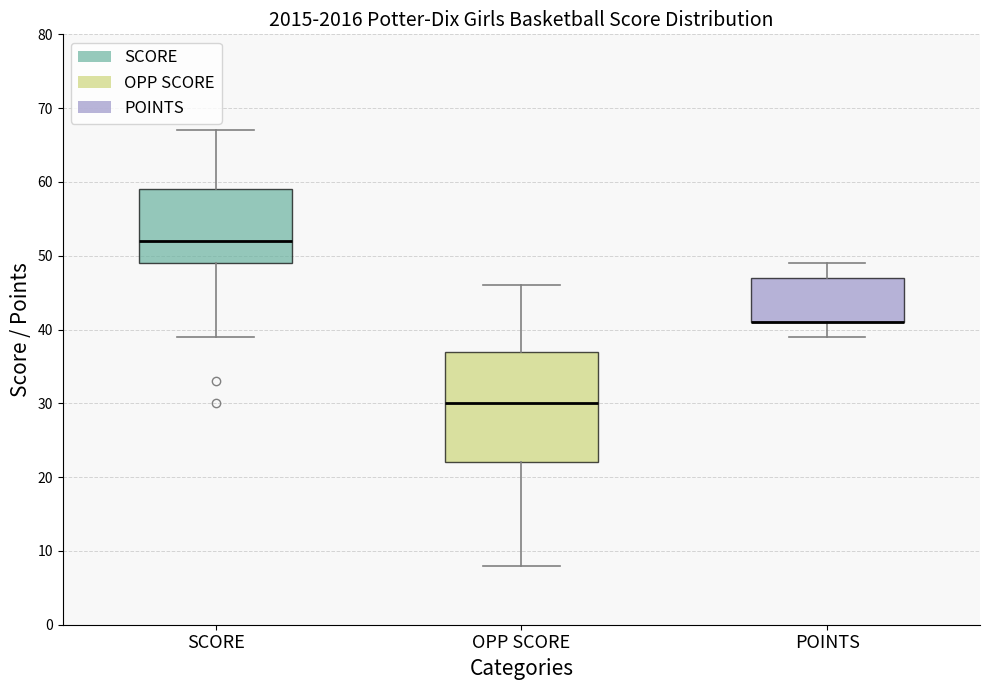

Reading left to right, read every box against the y-axis: the position of its median line, the range the box covers, and the ends of its whiskers. The values are not printed on the chart, so give them approximately, as read against the axis.

SCORE: median 52, box 49 to 59, whiskers 39 to 67
OPP SCORE: median 30, box 22 to 37, whiskers 8 to 46
POINTS: median 41 (drawn on the box's lower edge), box 41 to 47, whiskers 39 to 49